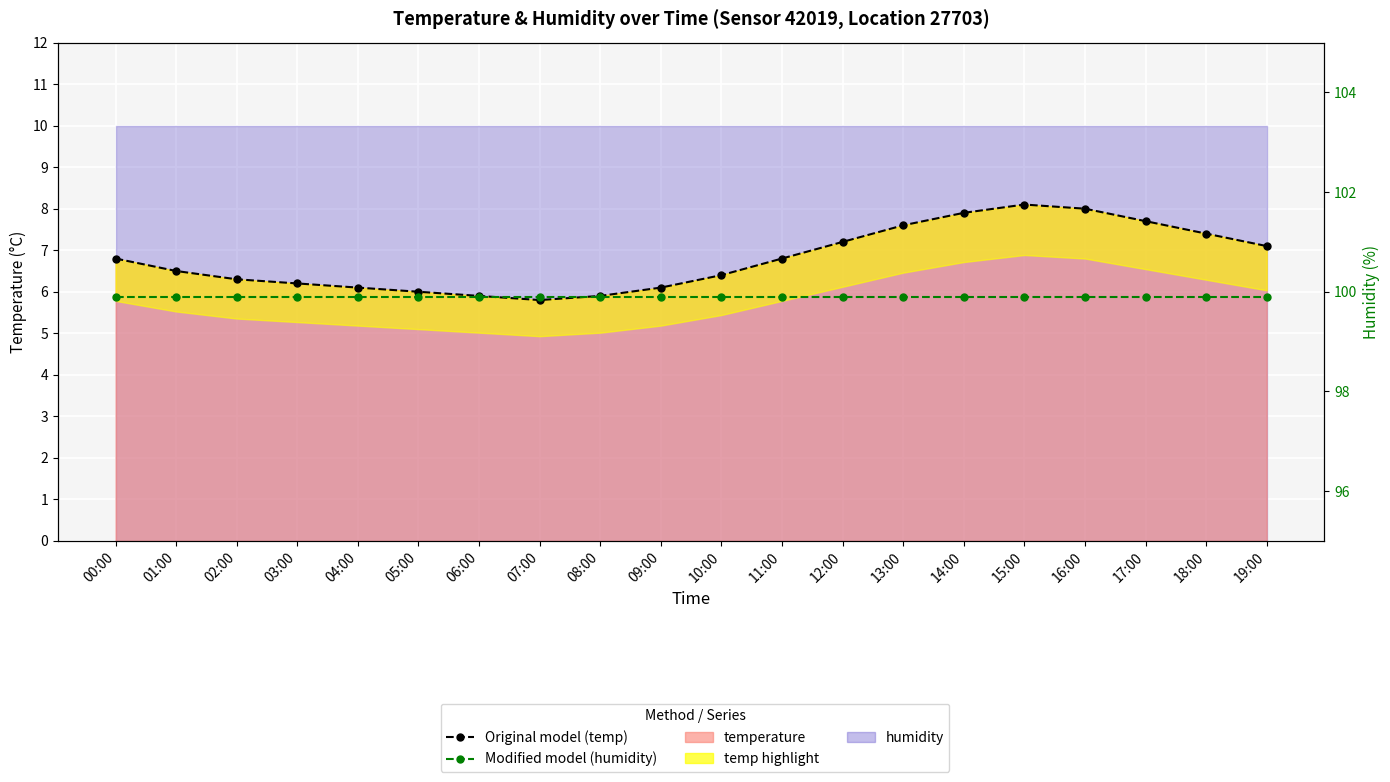

True or false: Modified model (humidity) has more than 1 points higher than both neighbors.

False